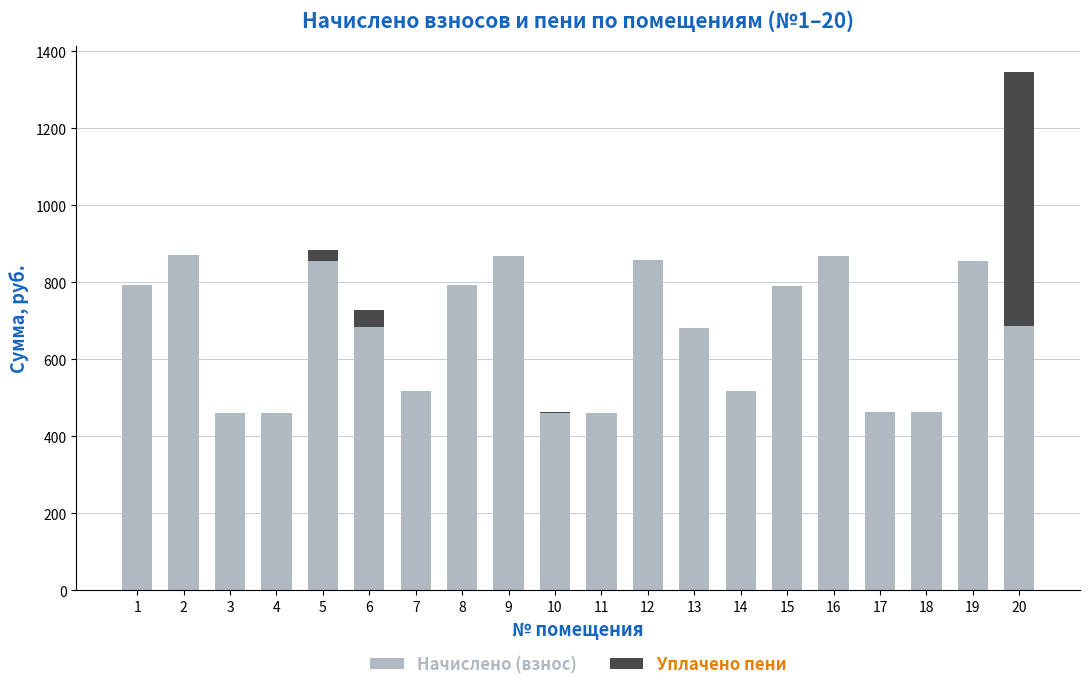

What are all the series names shown in the legend?

Начислено (взнос), Уплачено пени